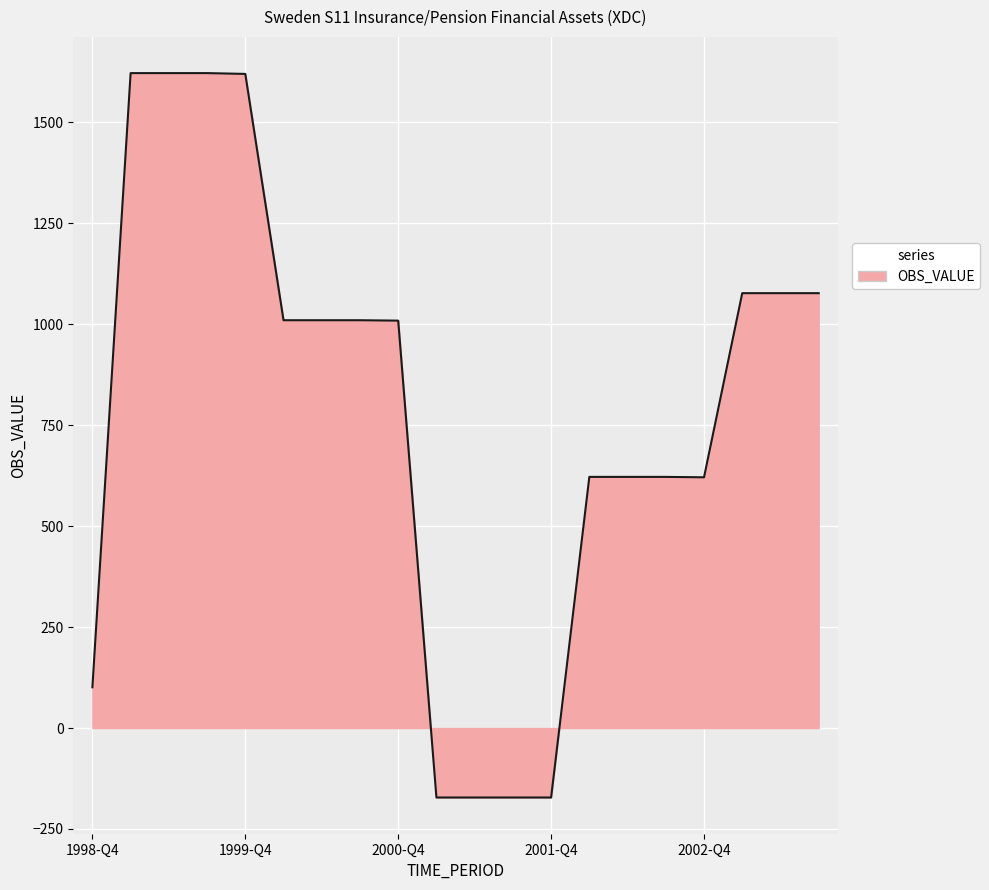

What is the smallest value displayed?

-172